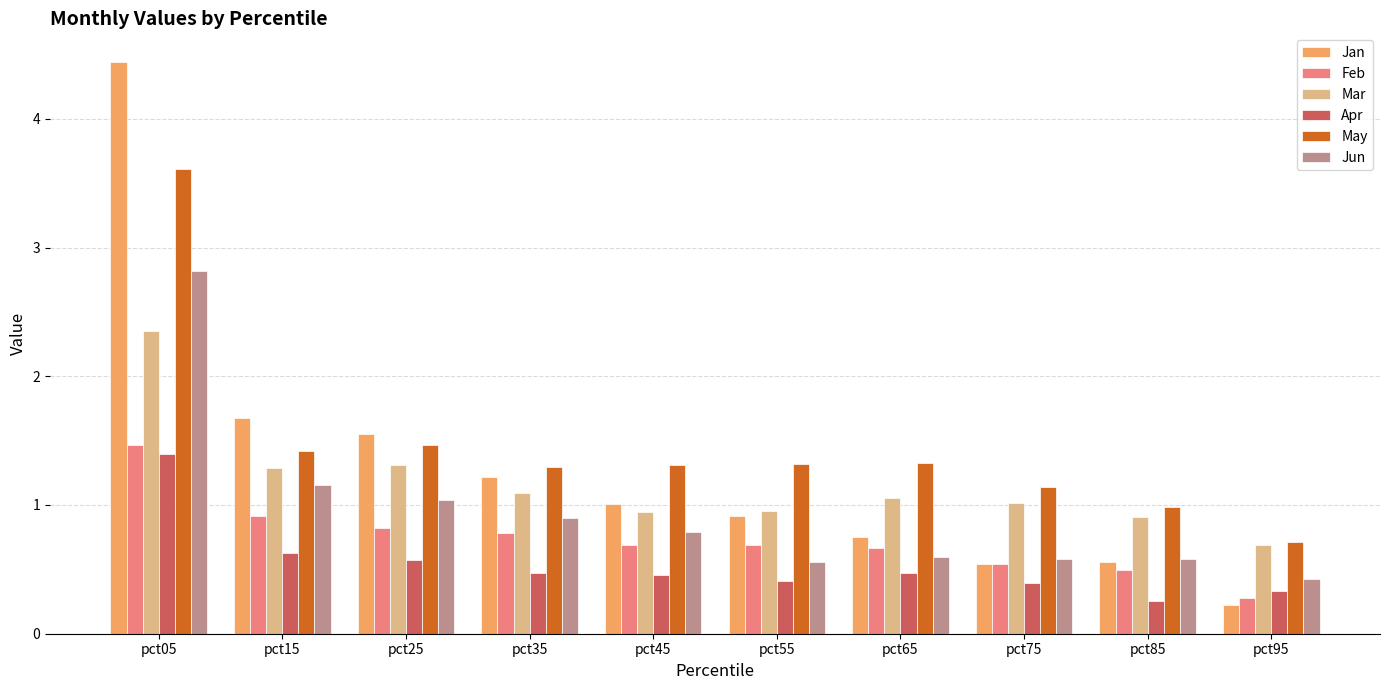

List the series in order of their peak value, highest first.

Jan, May, Jun, Mar, Feb, Apr